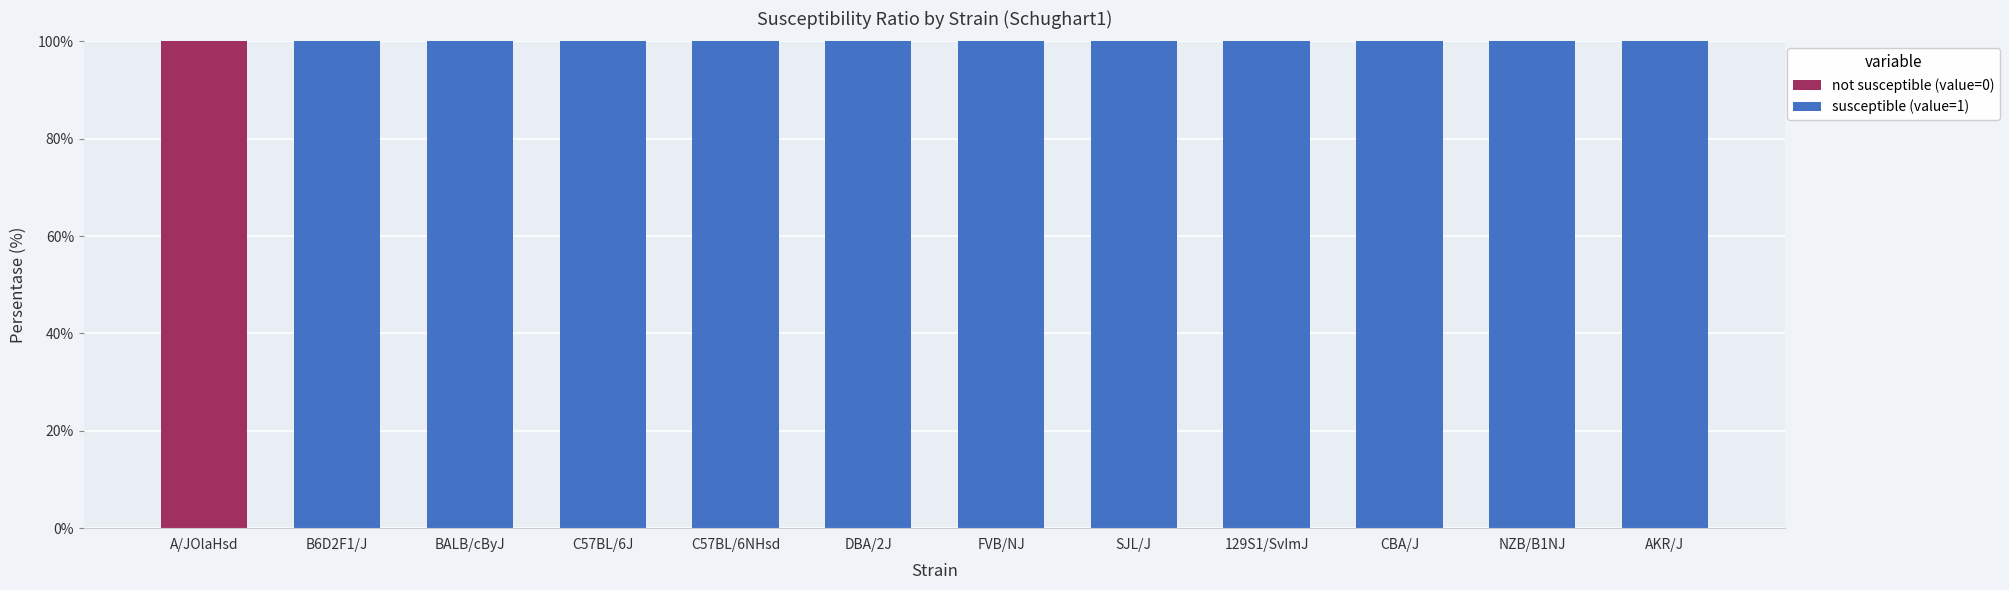

What is the total value across all series at DBA/2J?

100